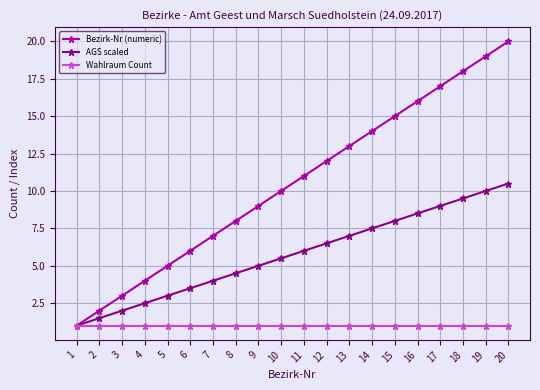

What is the difference between the AGS scaled values at 3 and 12?

4.5